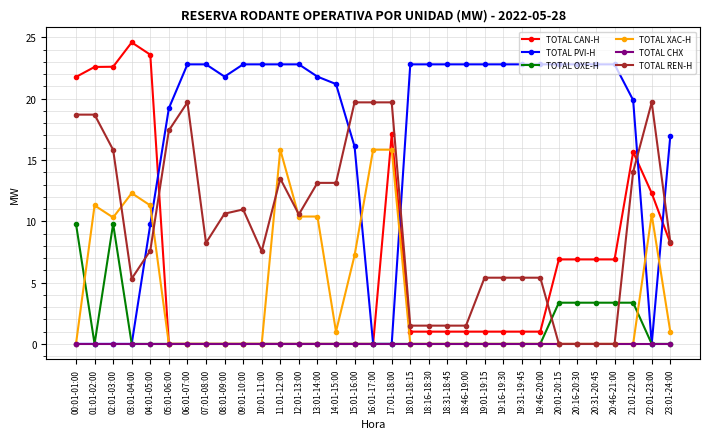

What is the difference between the second highest and second lowest values in the TOTAL PVI-H series?

22.8